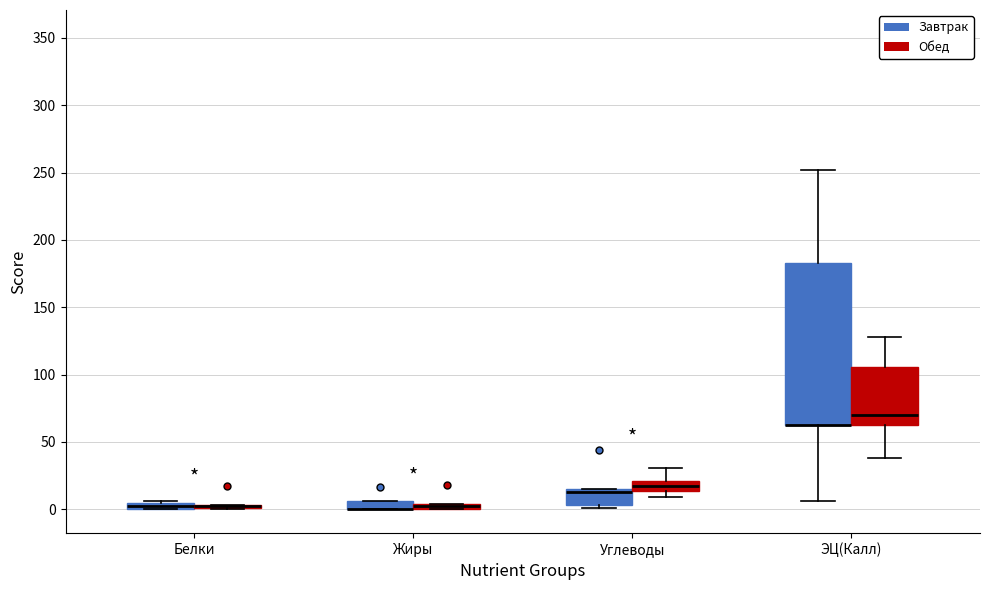

Which box is the tallest, from its lower edge to its upper edge?

ЭЦ(Калл) (Завтрак)